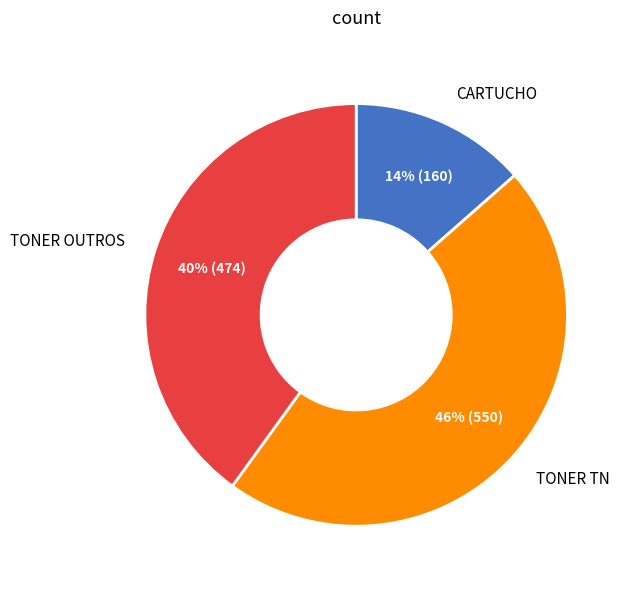

To the nearest percent, what is the average slice percentage?

33%